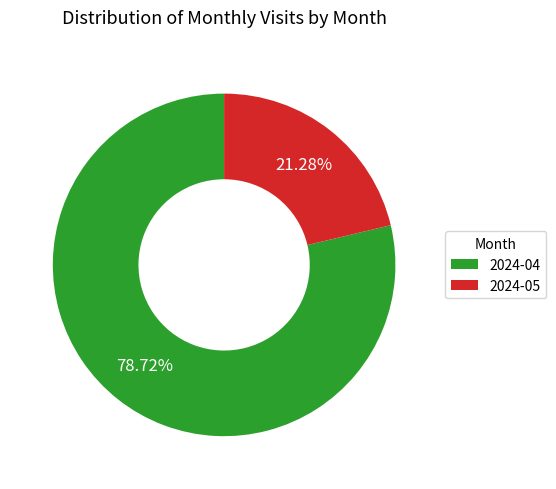

Which category has the biggest portion of the pie?

2024-04